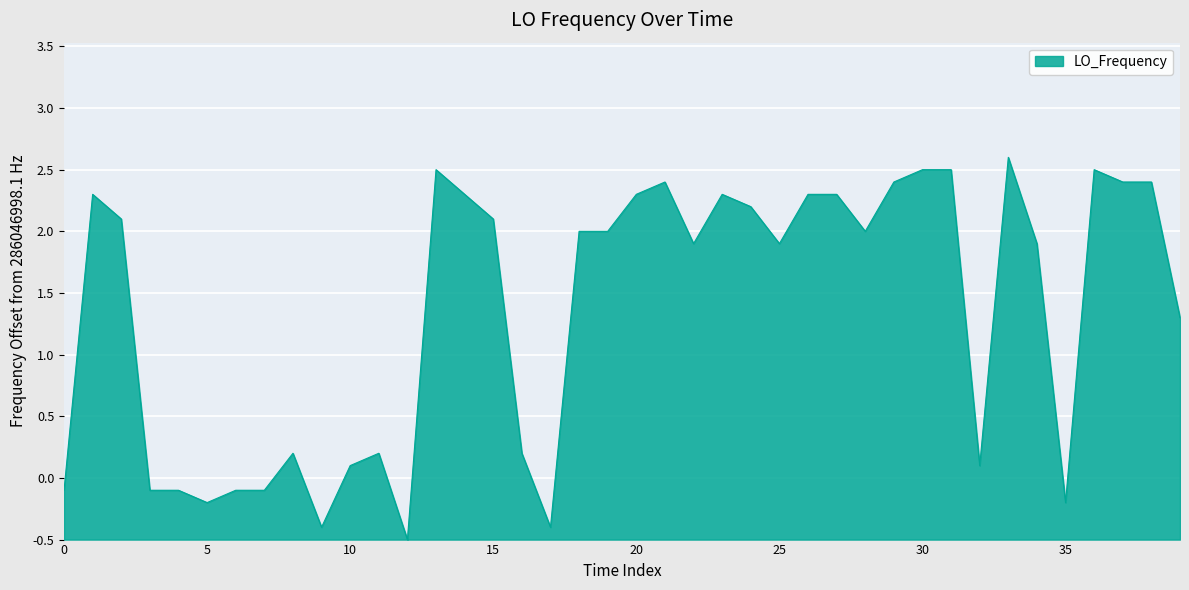

Does the chart have visible grid lines?

Yes